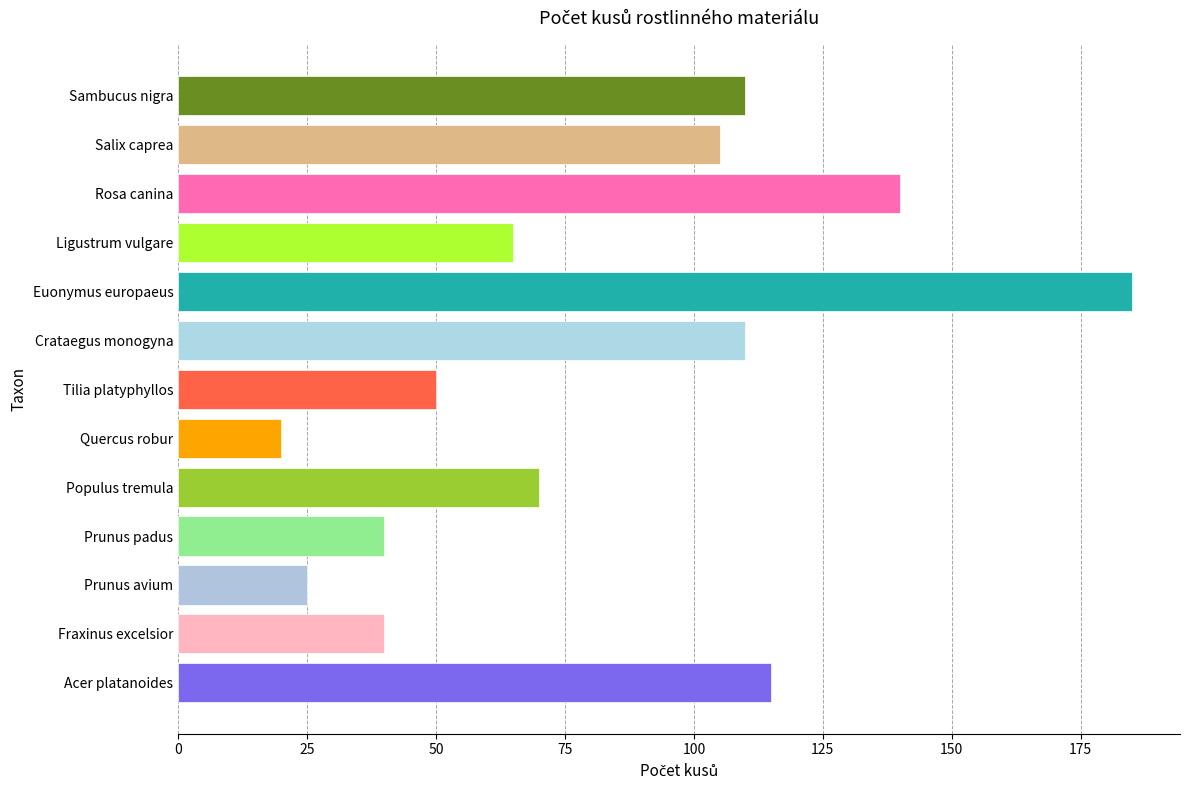

What is the average value?

83